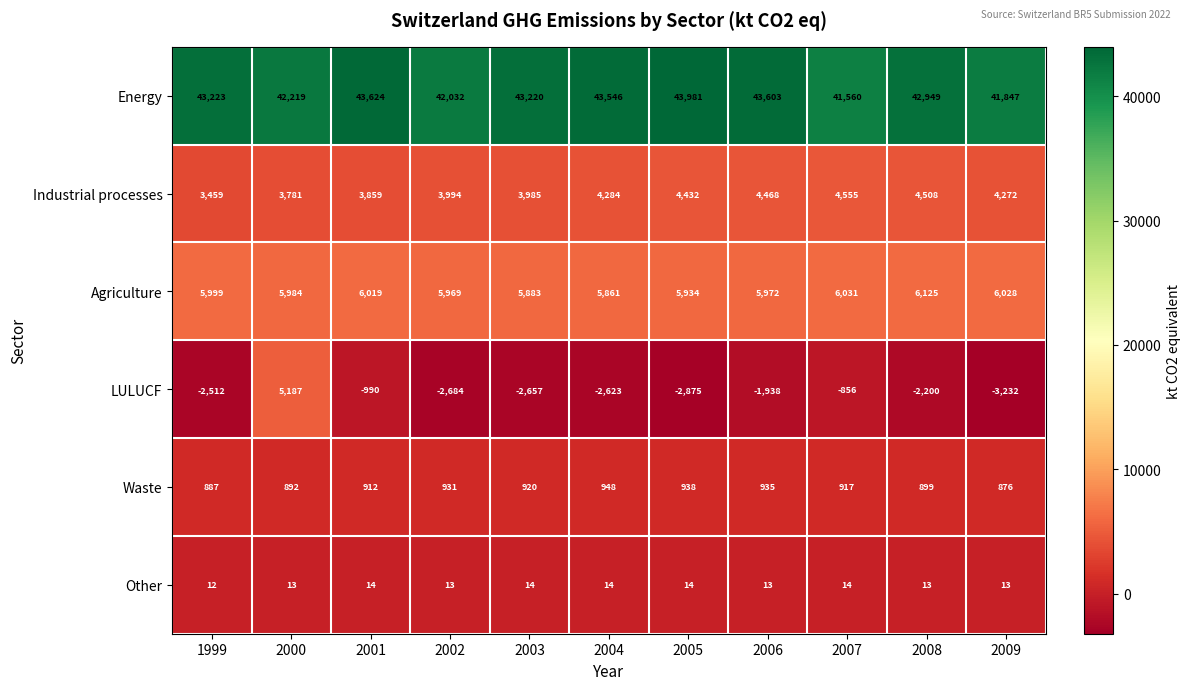

True or false: Agriculture has a value of 8159 at 2008.

False